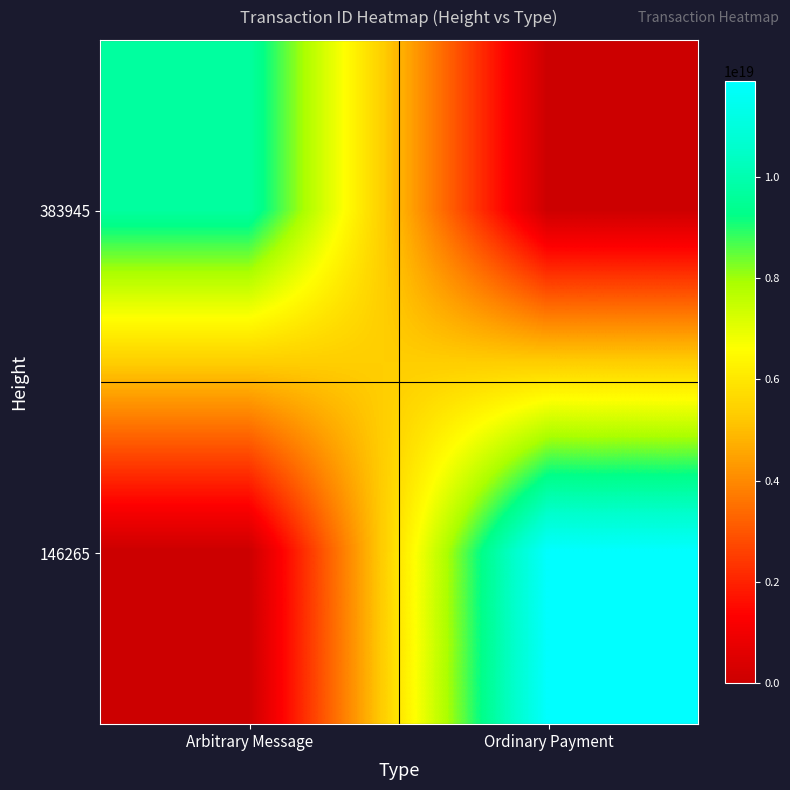

Reading left to right, list all the values displayed in this chart.

383945: Arbitrary Message=9703713829591474176	Ordinary Payment=0
146265: Arbitrary Message=0	Ordinary Payment=11895534684392089600